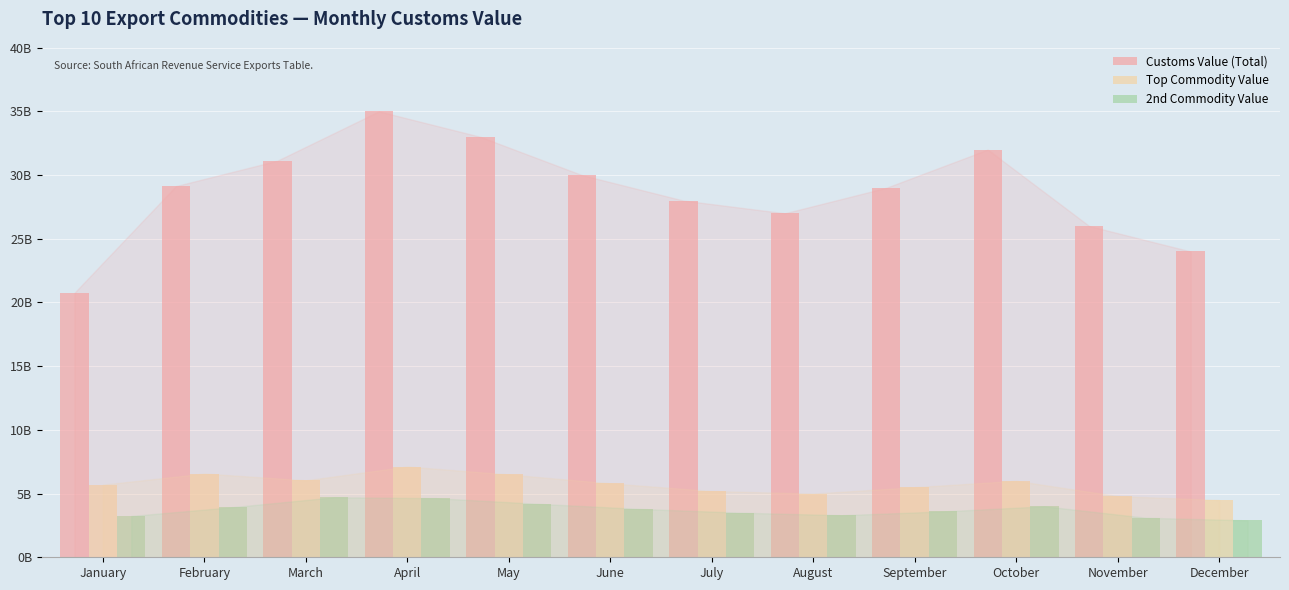

What is the sum of the 2nd Commodity Value values at March and May?

8910637113